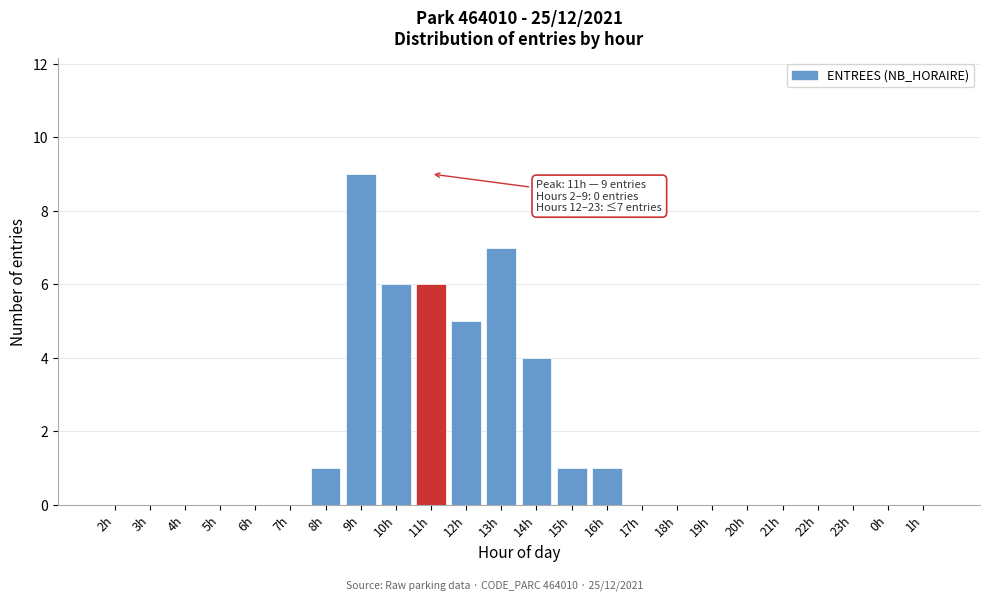

Reading right to left, extract all data points from this chart.

1h=0	0h=0	23h=0	22h=0	21h=0	20h=0	19h=0	18h=0	17h=0	16h=1	15h=1	14h=4	13h=7	12h=5	11h=6	10h=6	9h=9	8h=1	7h=0	6h=0	5h=0	4h=0	3h=0	2h=0